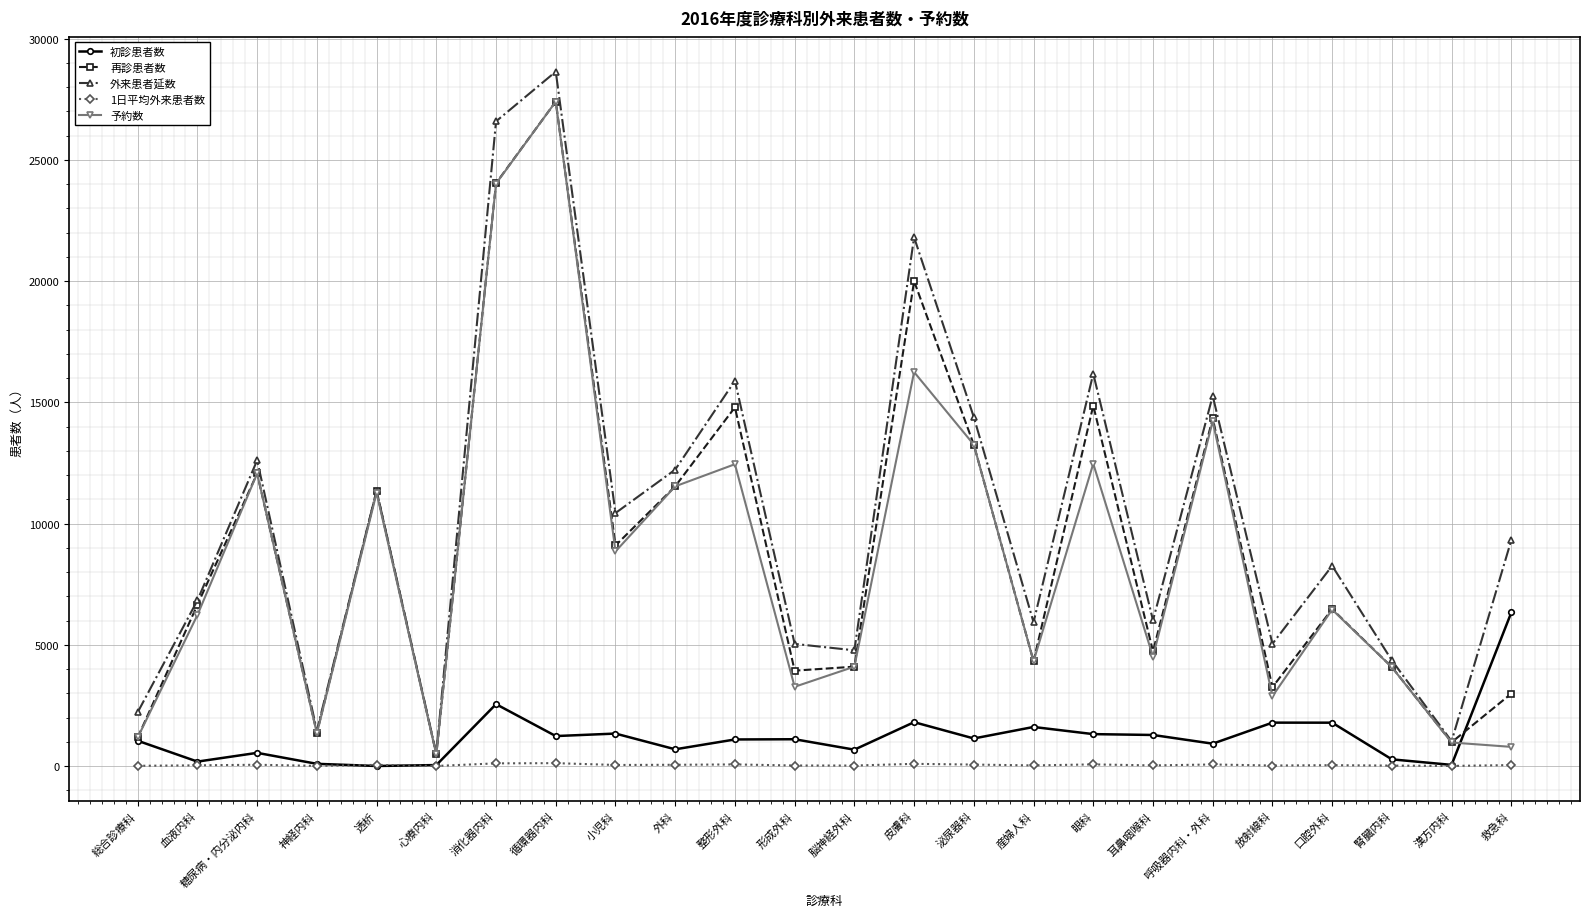

What are all the series names shown in the legend?

初診患者数, 再診患者数, 外来患者延数, 1日平均外来患者数, 予約数